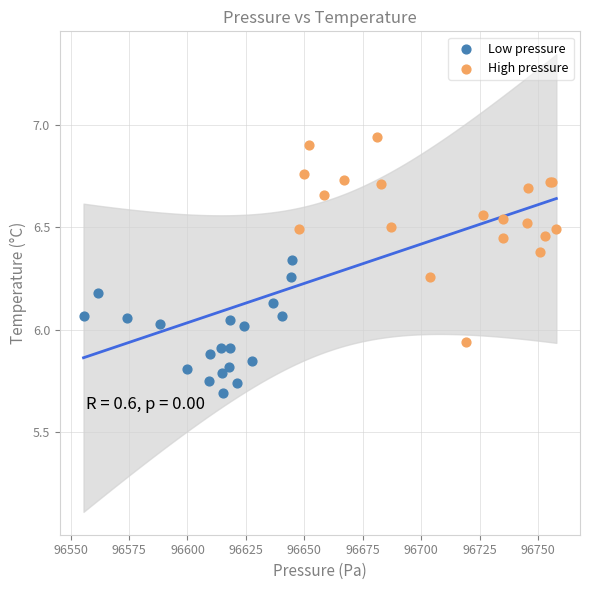

Which series has the widest spread of Y values?

High pressure